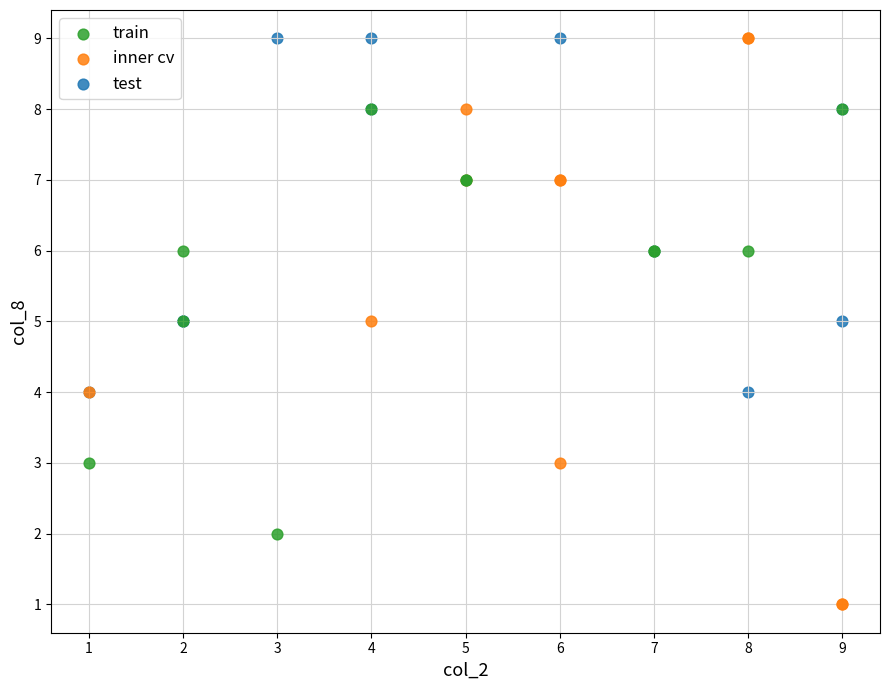

Which series has the widest spread of Y values?

inner cv